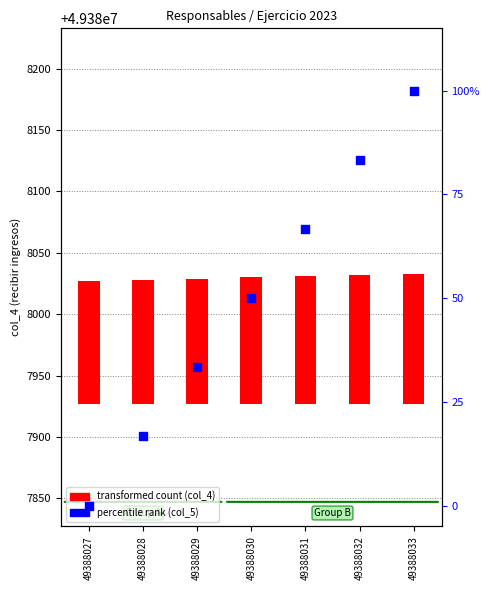

What are all the series names shown in the legend?

transformed count (col_4), percentile rank (col_5)